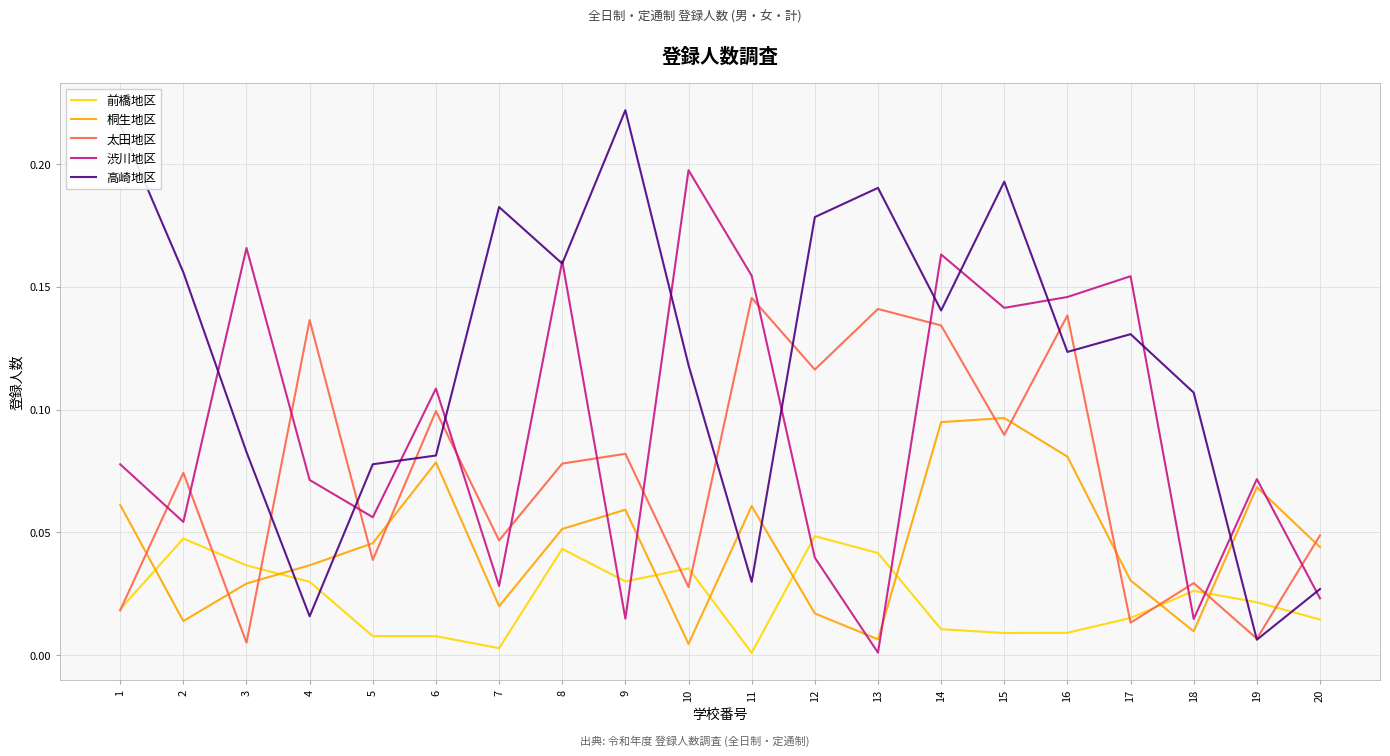

True or false: 太田地区 and 桐生地区 cross at least once.

True